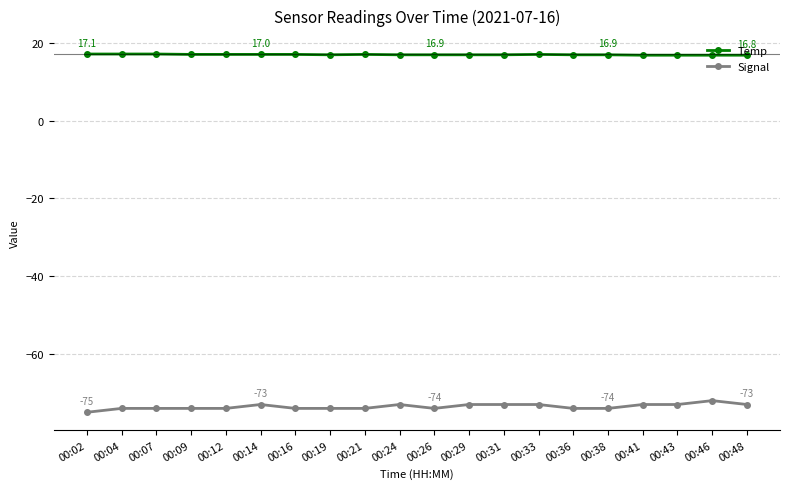

How many lines are shown in the chart?

2